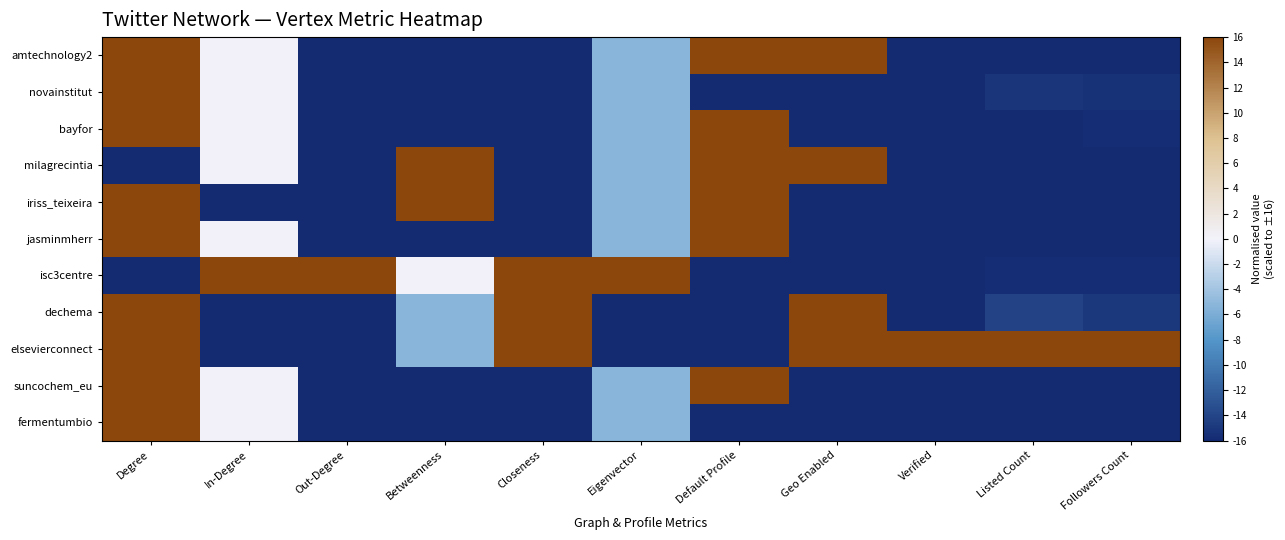

Reading left to right, list all the values displayed in this chart.

amtechnology2: Degree=16.0	In-Degree=0.0	Out-Degree=-16.0	Betweenness=-16.0	Closeness=-16.0	Eigenvector=-5.3	Default Profile=16.0	Geo Enabled=16.0	Verified=-16.0	Listed Count=-16.0	Followers Count=-16.0
novainstitut: Degree=16.0	In-Degree=0.0	Out-Degree=-16.0	Betweenness=-16.0	Closeness=-16.0	Eigenvector=-5.3	Default Profile=-16.0	Geo Enabled=-16.0	Verified=-16.0	Listed Count=-15.2	Followers Count=-15.4
bayfor: Degree=16.0	In-Degree=0.0	Out-Degree=-16.0	Betweenness=-16.0	Closeness=-16.0	Eigenvector=-5.3	Default Profile=16.0	Geo Enabled=-16.0	Verified=-16.0	Listed Count=-15.9	Followers Count=-15.9
milagrecintia: Degree=-16.0	In-Degree=0.0	Out-Degree=-16.0	Betweenness=16.0	Closeness=-16.0	Eigenvector=-5.3	Default Profile=16.0	Geo Enabled=16.0	Verified=-16.0	Listed Count=-16.0	Followers Count=-15.9
iriss_teixeira: Degree=16.0	In-Degree=-16.0	Out-Degree=-16.0	Betweenness=16.0	Closeness=-16.0	Eigenvector=-5.3	Default Profile=16.0	Geo Enabled=-16.0	Verified=-16.0	Listed Count=-16.0	Followers Count=-16.0
jasminmherr: Degree=16.0	In-Degree=0.0	Out-Degree=-16.0	Betweenness=-16.0	Closeness=-16.0	Eigenvector=-5.3	Default Profile=16.0	Geo Enabled=-16.0	Verified=-16.0	Listed Count=-15.9	Followers Count=-15.9
isc3centre: Degree=-16.0	In-Degree=16.0	Out-Degree=16.0	Betweenness=0.0	Closeness=16.0	Eigenvector=16.0	Default Profile=-16.0	Geo Enabled=-16.0	Verified=-16.0	Listed Count=-15.8	Followers Count=-15.8
dechema: Degree=16.0	In-Degree=-16.0	Out-Degree=-16.0	Betweenness=-5.3	Closeness=16.0	Eigenvector=-16.0	Default Profile=-16.0	Geo Enabled=16.0	Verified=-16.0	Listed Count=-14.2	Followers Count=-14.9
elsevierconnect: Degree=16.0	In-Degree=-16.0	Out-Degree=-16.0	Betweenness=-5.3	Closeness=16.0	Eigenvector=-16.0	Default Profile=-16.0	Geo Enabled=16.0	Verified=16.0	Listed Count=16.0	Followers Count=16.0
suncochem_eu: Degree=16.0	In-Degree=0.0	Out-Degree=-16.0	Betweenness=-16.0	Closeness=-16.0	Eigenvector=-5.3	Default Profile=16.0	Geo Enabled=-16.0	Verified=-16.0	Listed Count=-15.9	Followers Count=-15.9
fermentumbio: Degree=16.0	In-Degree=0.0	Out-Degree=-16.0	Betweenness=-16.0	Closeness=-16.0	Eigenvector=-5.3	Default Profile=-16.0	Geo Enabled=-16.0	Verified=-16.0	Listed Count=-16.0	Followers Count=-16.0